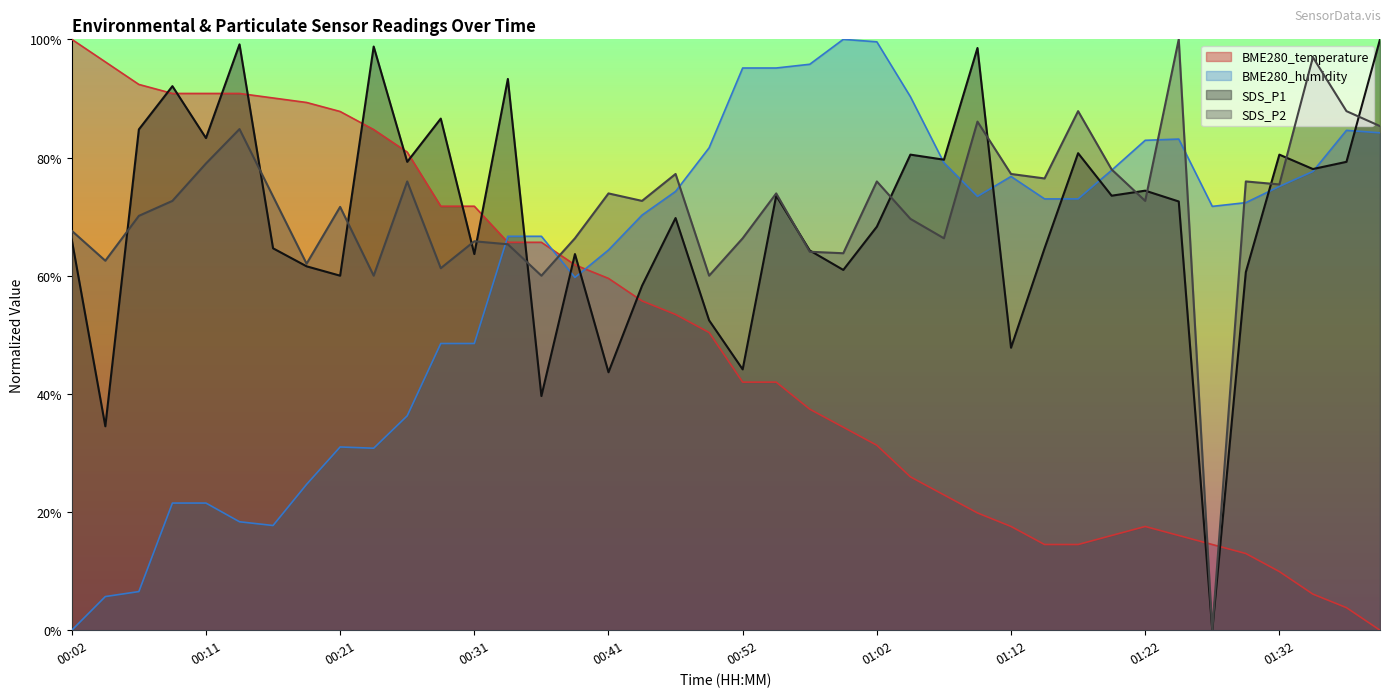

Between which two adjacent categories do BME280_humidity and SDS_P1 first intersect?

00:34 and 00:36